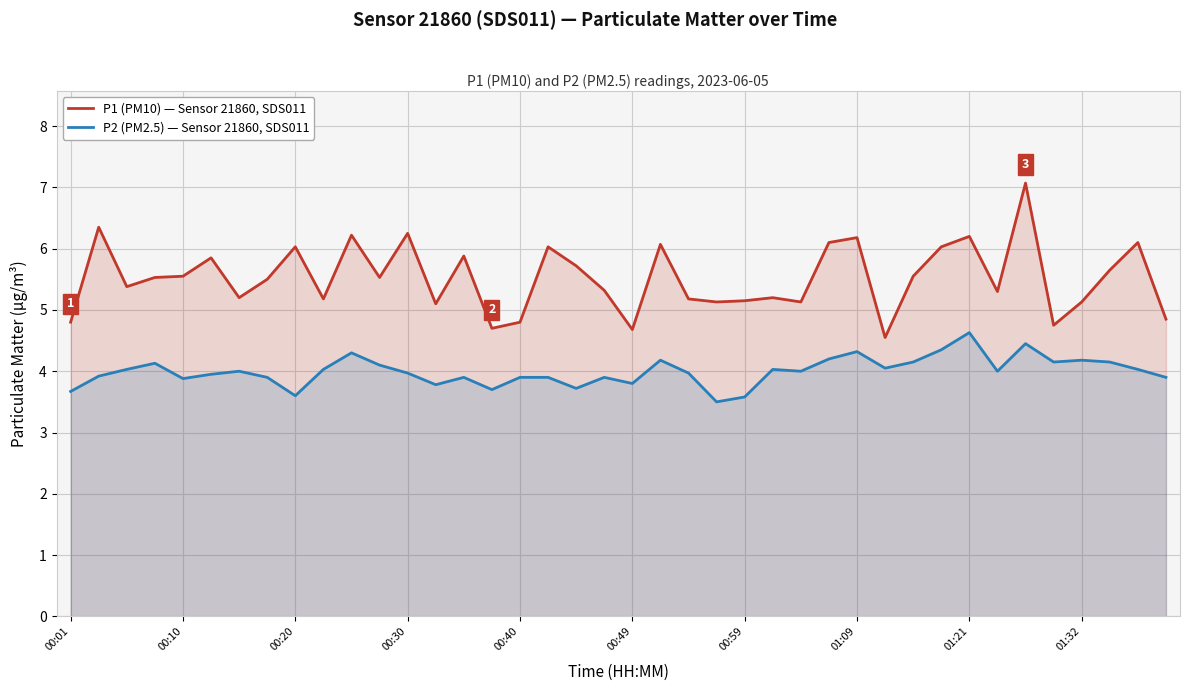

Between 22 and 29, which series saw the biggest shift?

P1 (PM10) — Sensor 21860, SDS011